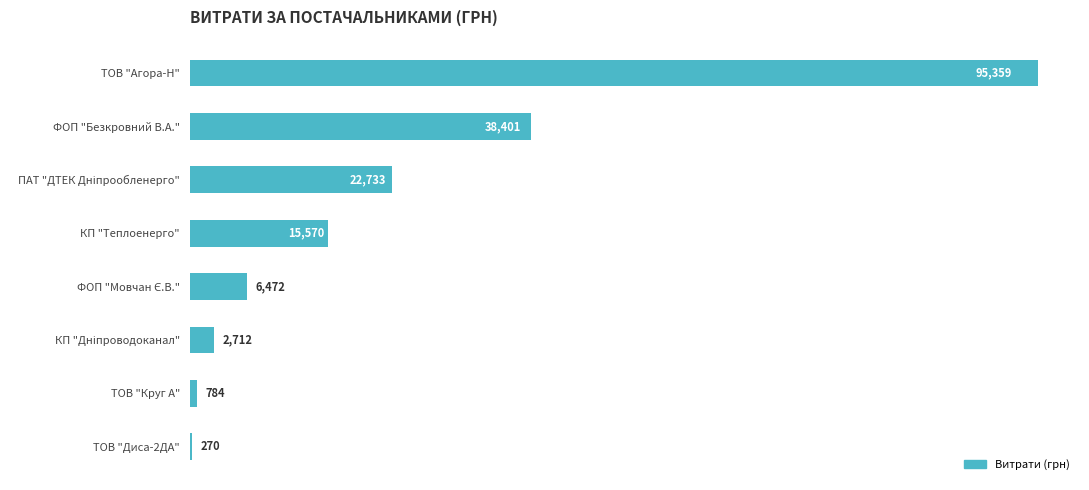

What is the maximum value shown in the chart?

95358.6